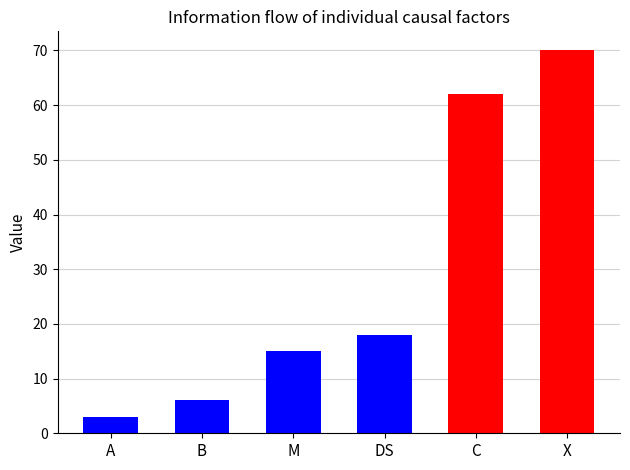

What is the value of the 6th bar from the left?

70